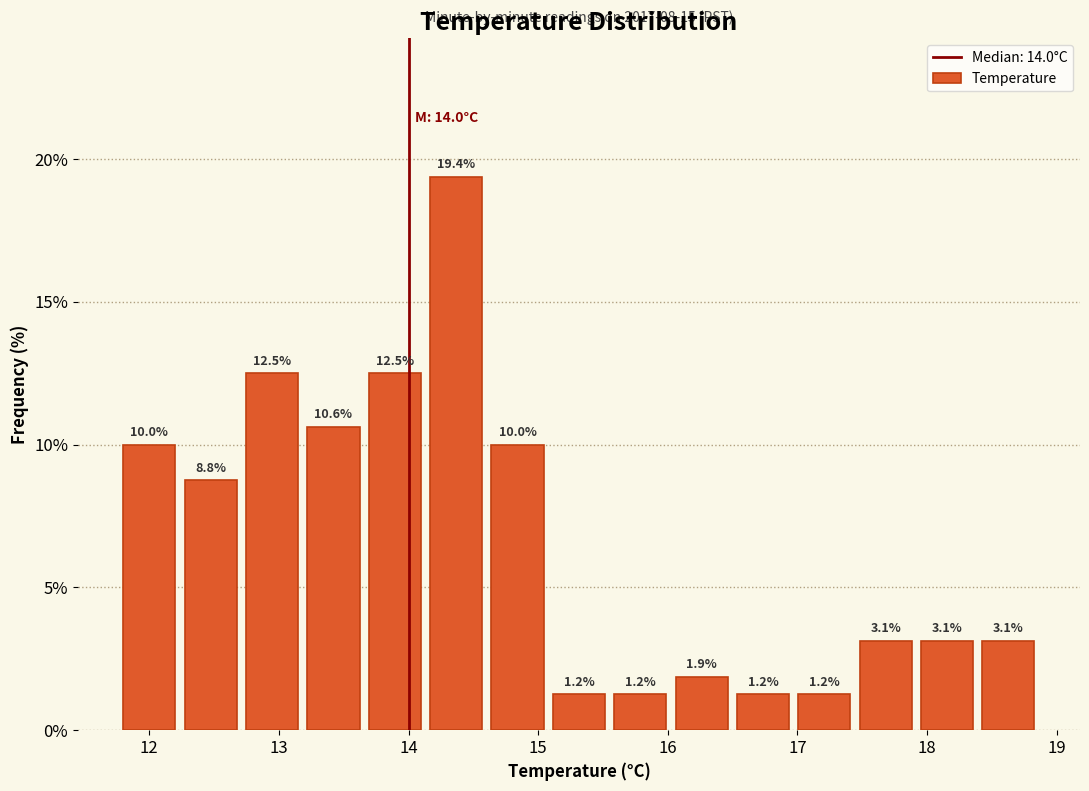

Over which range of the x-axis is the bar tallest?

14.2 to 14.6